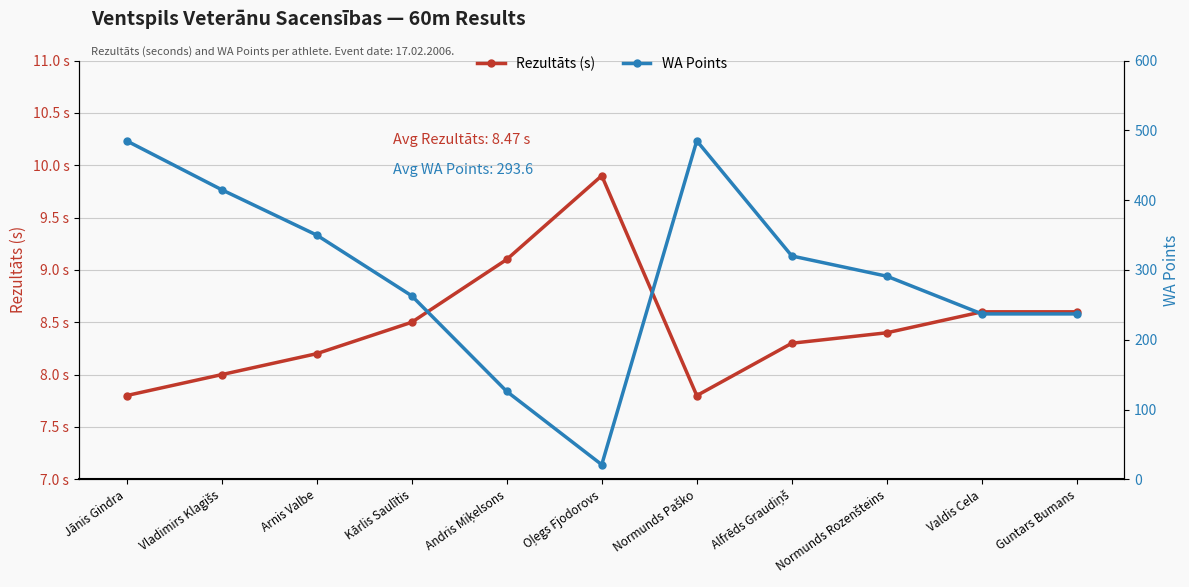

Which series has the largest range (max minus min)?

WA Points